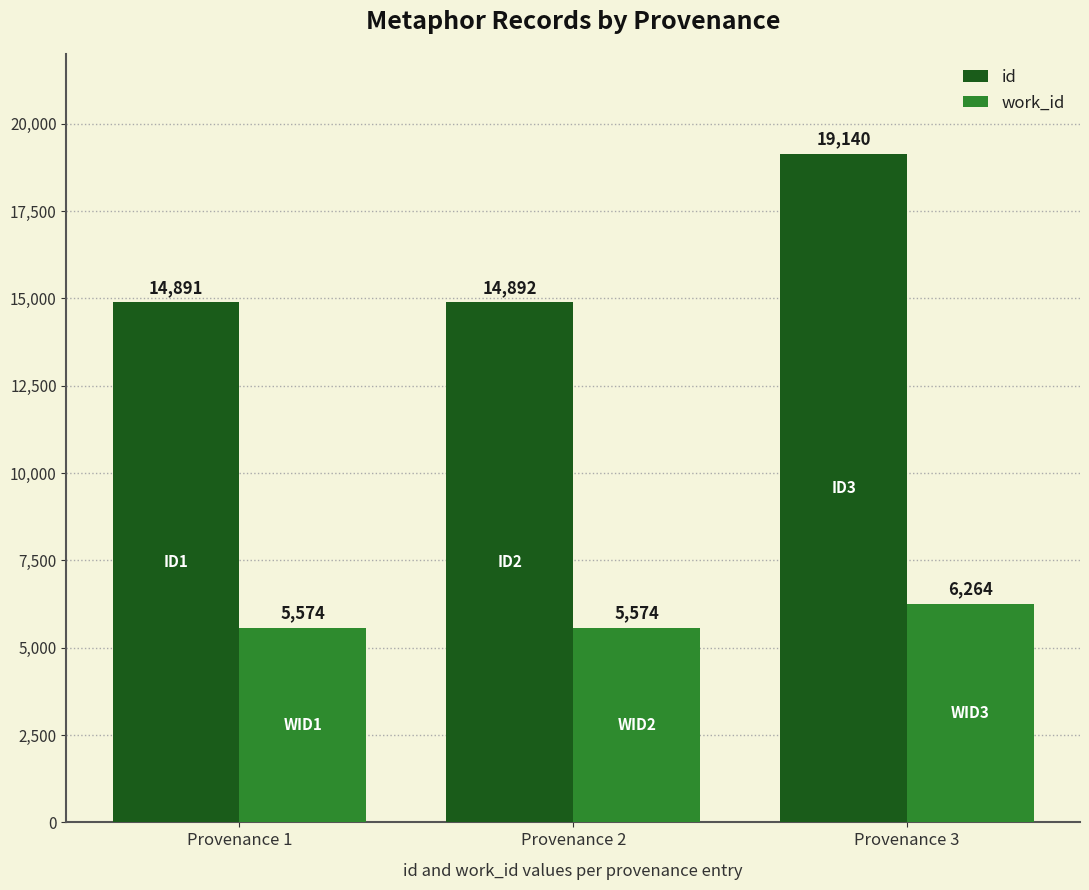

What are all the series names shown in the legend?

id, work_id